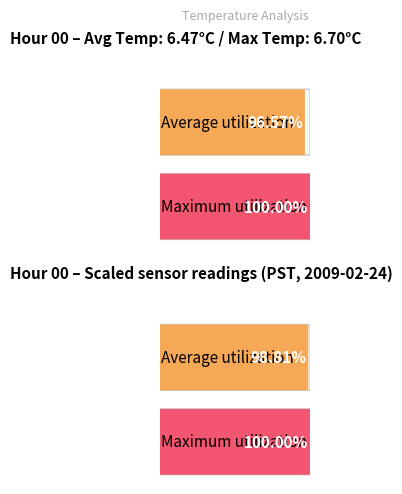

Which series has the largest total across all categories?

Maximum utilization